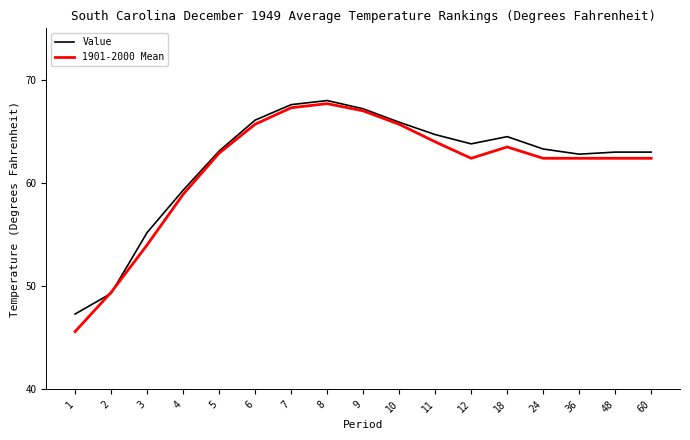

At how many categories does at least one series exceed 67?

3